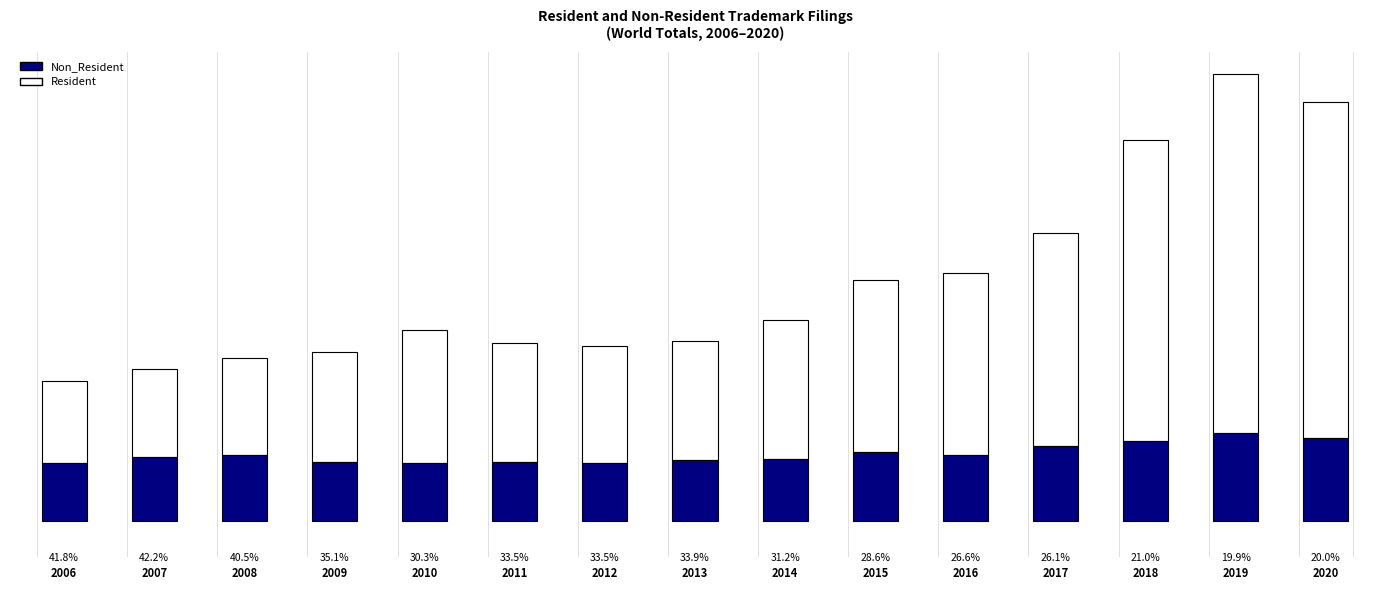

What are all the series names shown in the legend?

Non_Resident, Resident